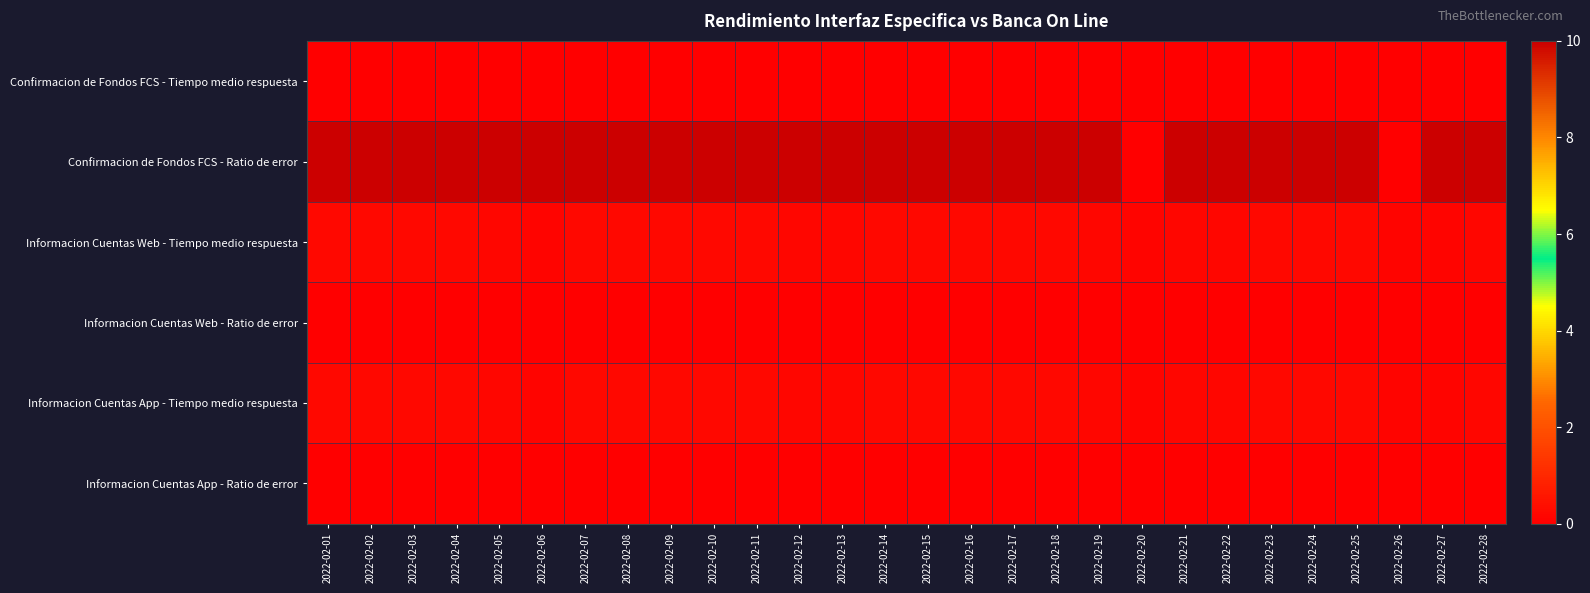

What is the total value across all series at 2022-02-08?

10.4